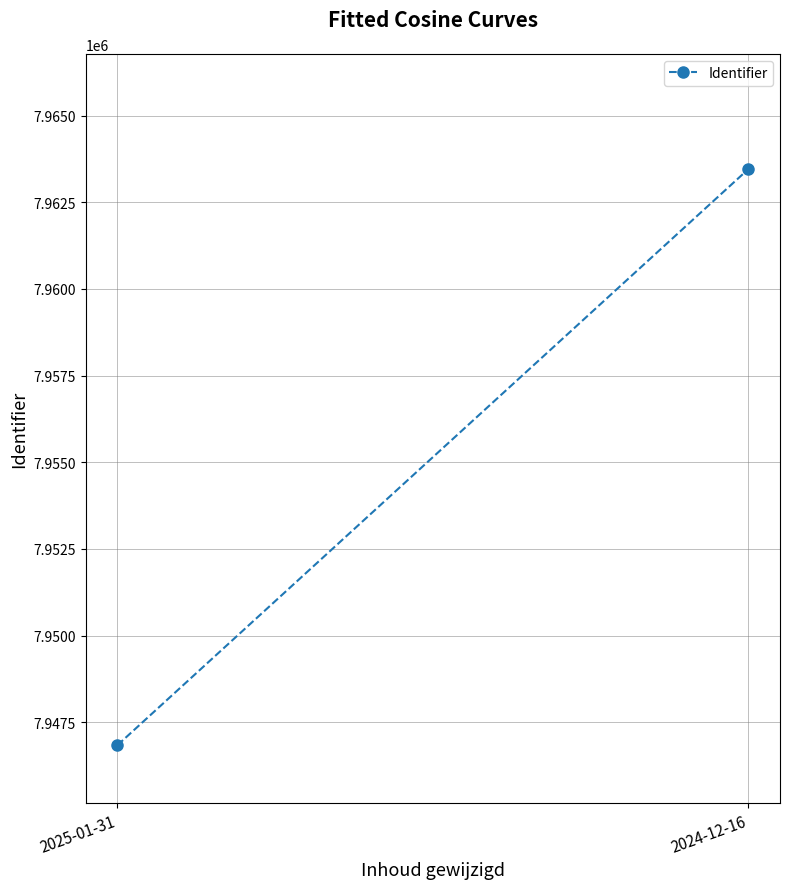

What is the difference between the values at 2025-01-31 and 2024-12-16?

16621